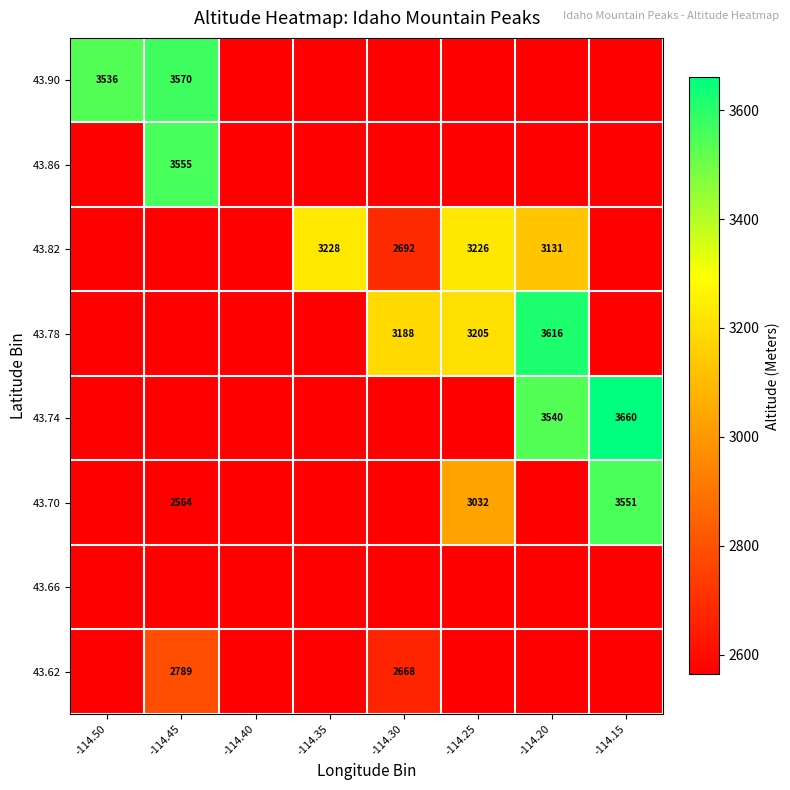

The 43.90 series shows 3536 at -114.50. True or false?

True